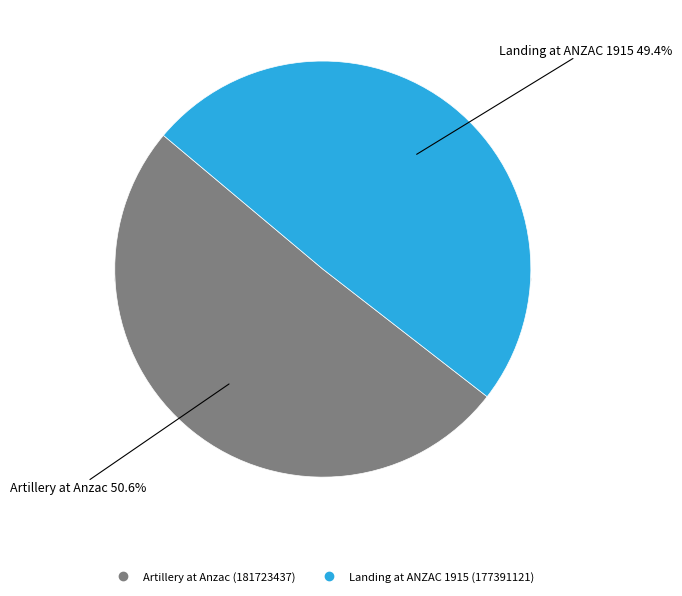

To the nearest percent, what is the difference between the Artillery at Anzac and Landing at ANZAC 1915 slice percentages?

1%